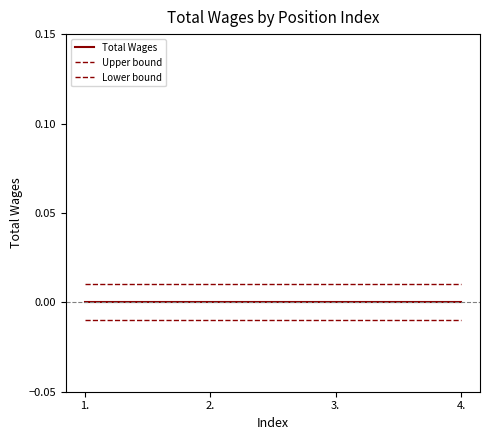

Reading right to left, list all the values displayed in this chart.

Total Wages: 4.=0.0	3.=0.0	2.=0.0	1.=0.0
Upper bound: 4.=0.0	3.=0.0	2.=0.0	1.=0.0
Lower bound: 4.=-0.0	3.=-0.0	2.=-0.0	1.=-0.0